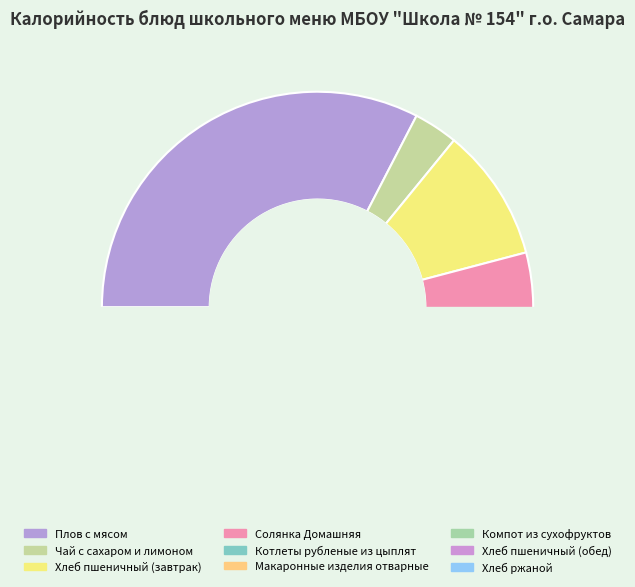

How many segments does this pie chart have?

9